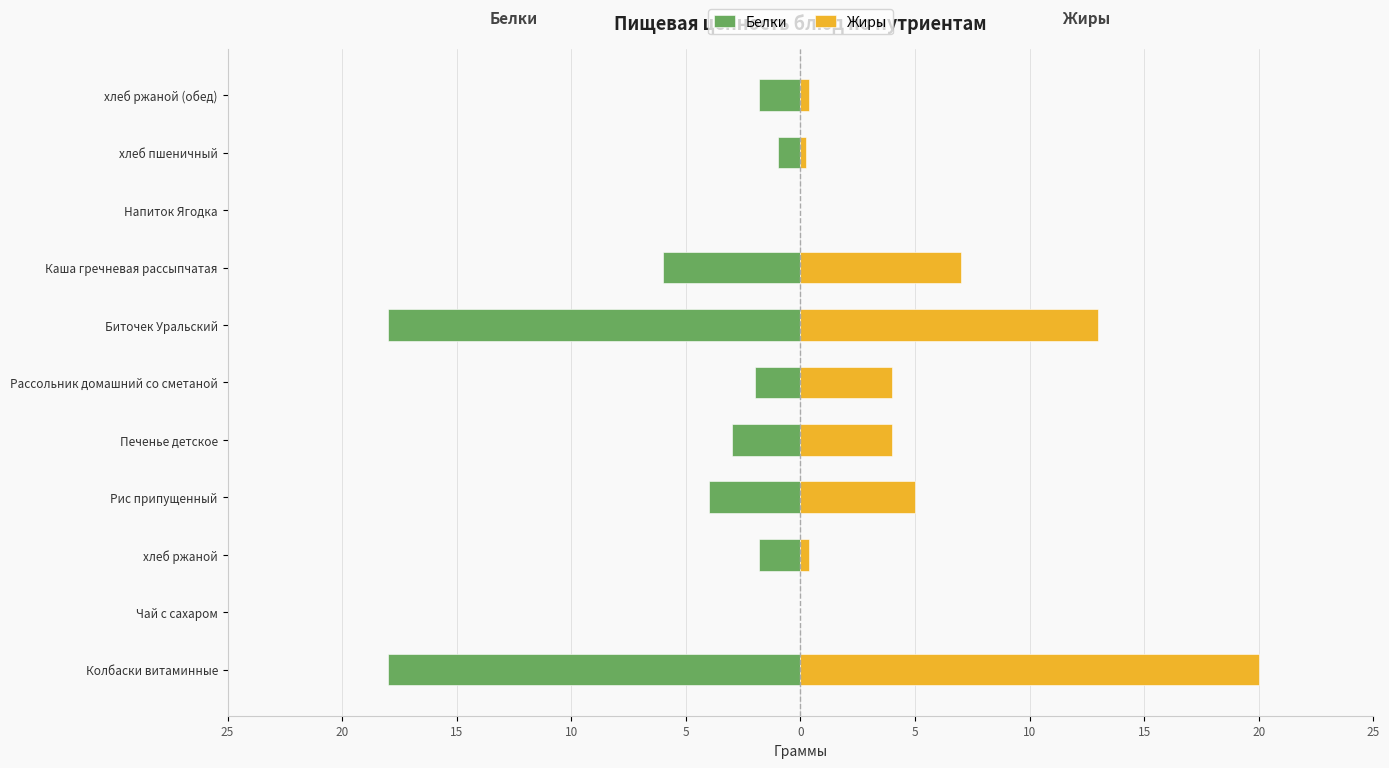

What is the greatest value displayed?

20.0